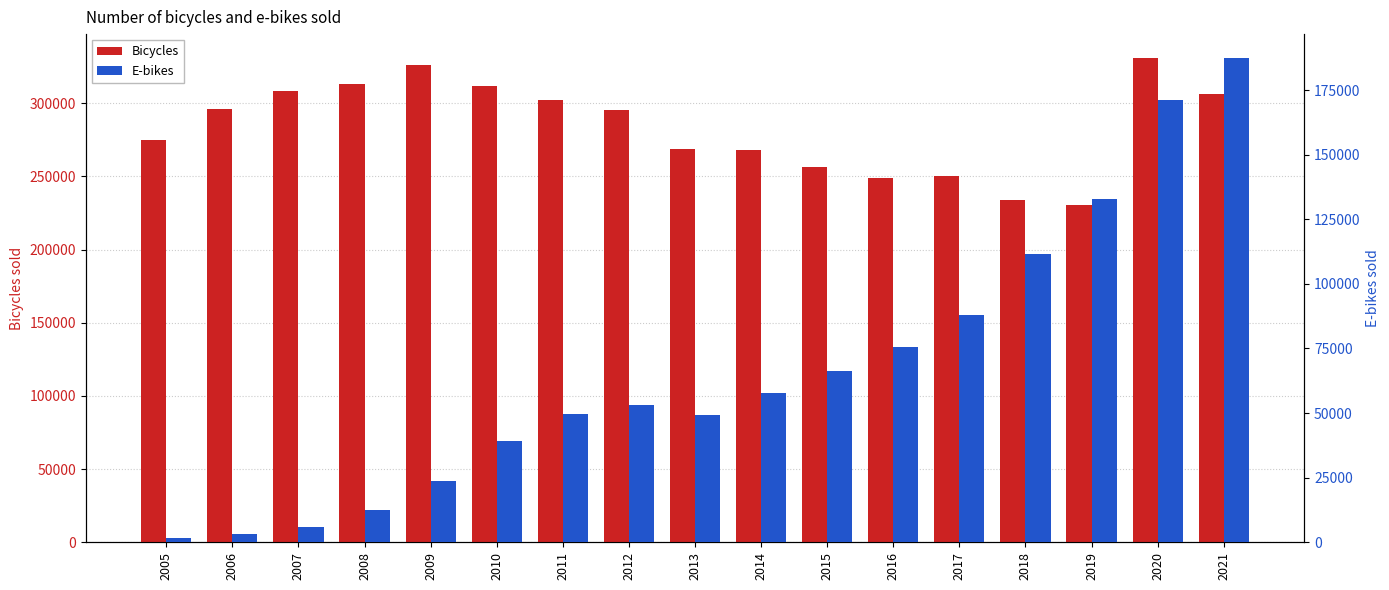

Rank the series at 2009 from highest to lowest value.

Bicycles, E-bikes